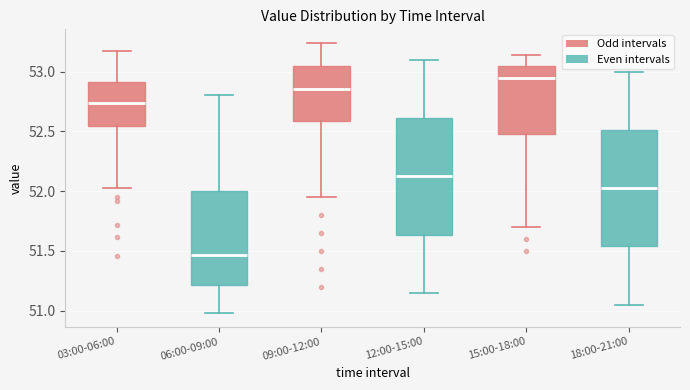

Reading left to right, transcribe this box plot: for each box, give where its median line is, the range the box spans, and where its two whiskers end, as read against the y-axis. The values are not printed on the chart, so give them approximately, as read against the axis.

03:00-06:00: median 52.75, box 52.55 to 52.90, whiskers 52.05 to 53.15
06:00-09:00: median 51.45, box 51.20 to 52.00, whiskers 51.00 to 52.80
09:00-12:00: median 52.85, box 52.60 to 53.05, whiskers 51.95 to 53.25
12:00-15:00: median 52.15, box 51.65 to 52.60, whiskers 51.15 to 53.10
15:00-18:00: median 52.95, box 52.50 to 53.05, whiskers 51.70 to 53.15
18:00-21:00: median 52.05, box 51.55 to 52.50, whiskers 51.05 to 53.00